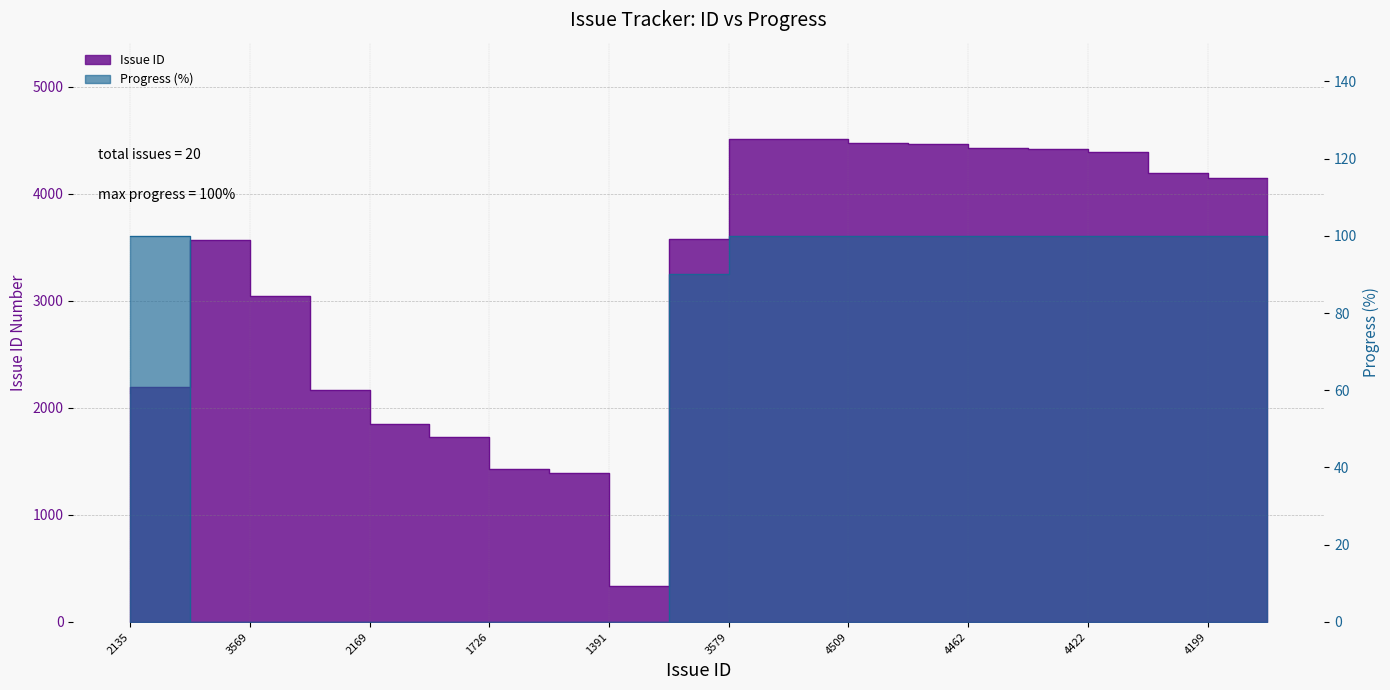

True or false: Issue ID and Progress cross at least once.

False